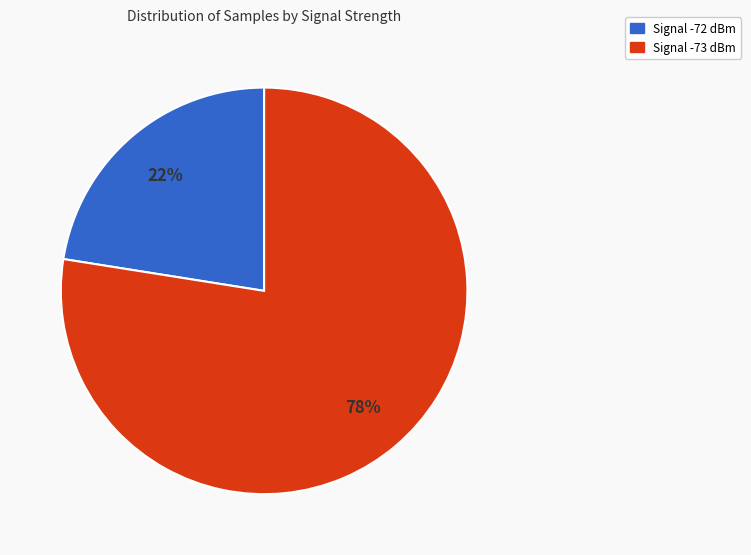

The Signal -73 dBm slice represents 78% of the pie. True or false?

True